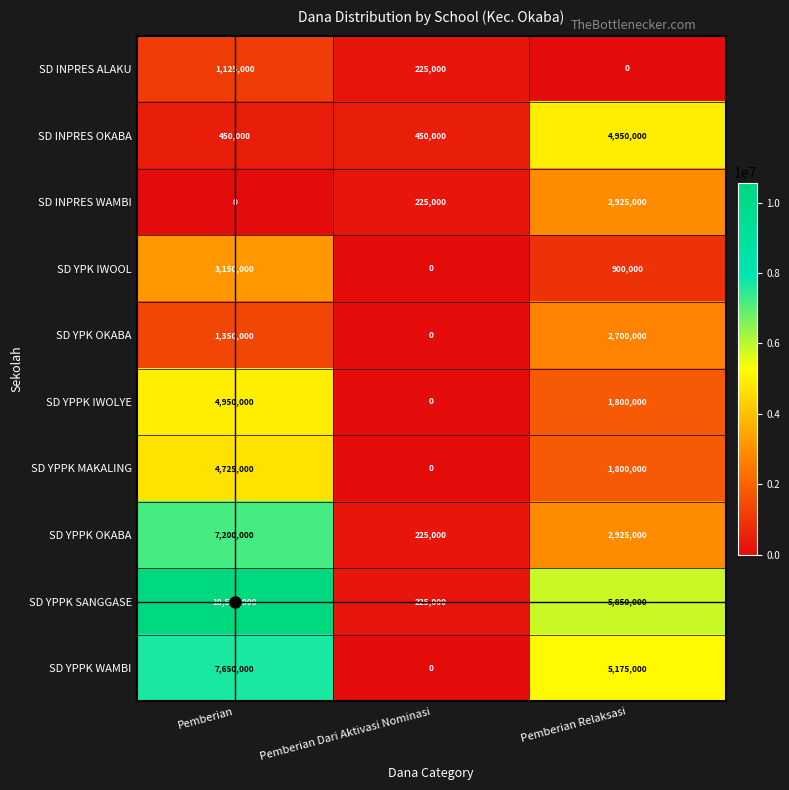

At which category is the sum across all series the highest?

Pemberian